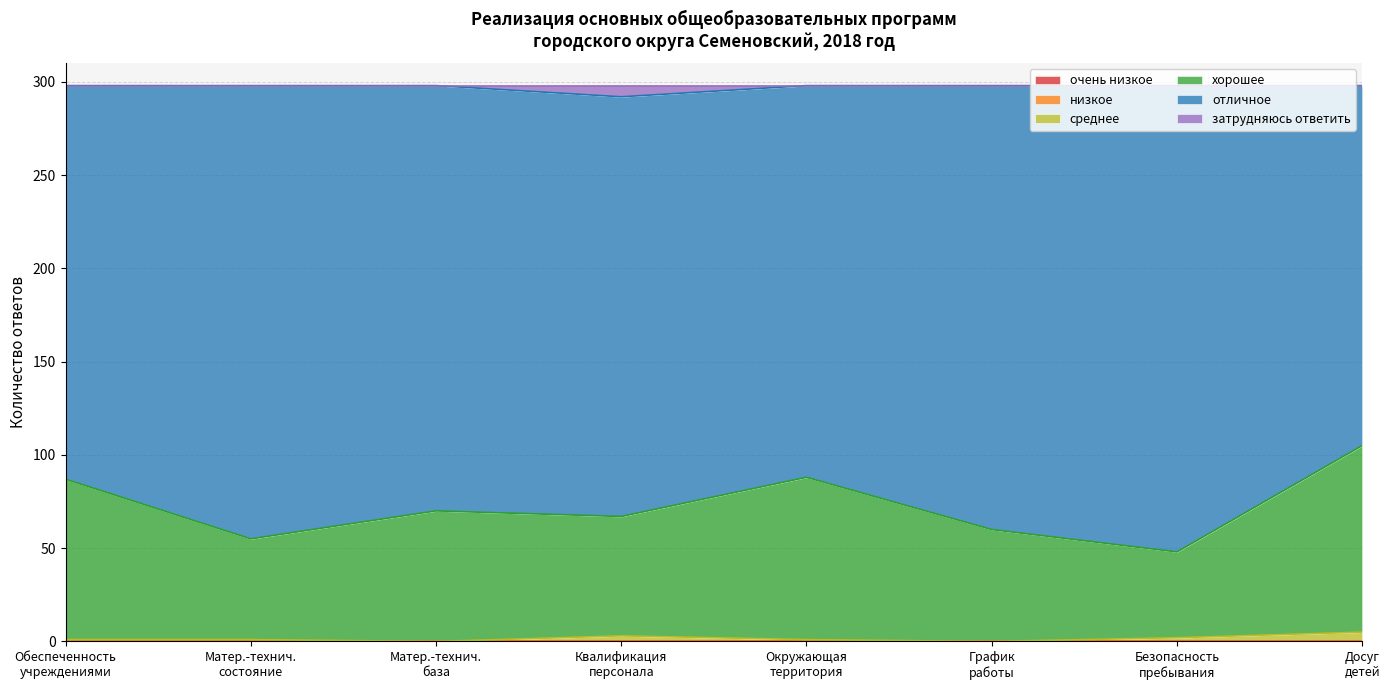

The value of хорошее at Квалификация персонала is 67. True or false?

True